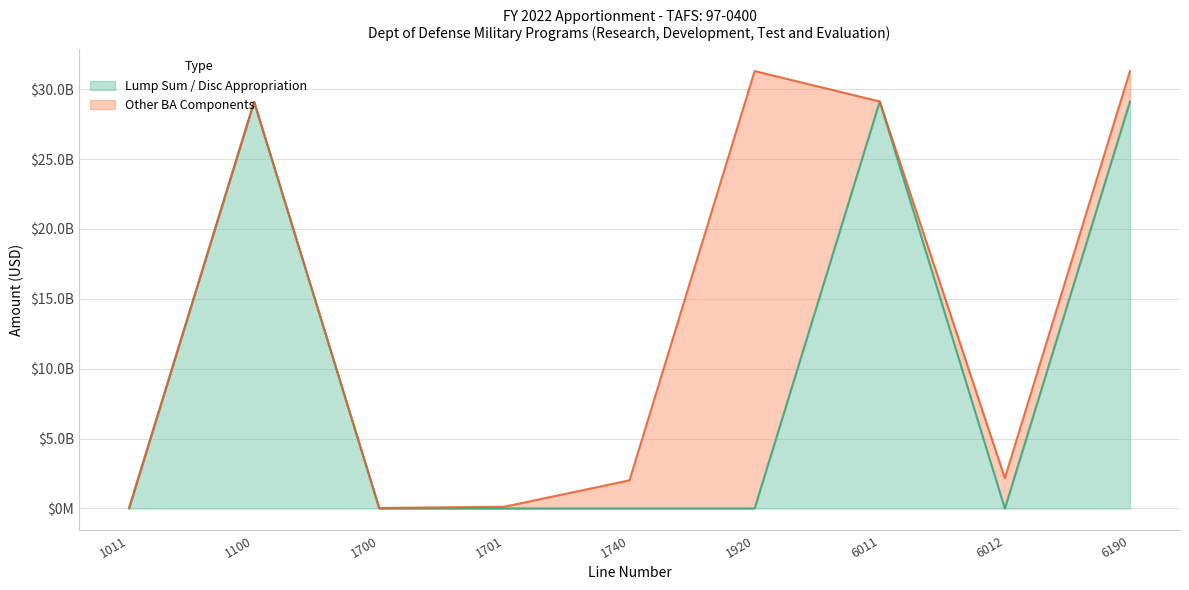

The value at 1701 is -18203159168. True or false?

False